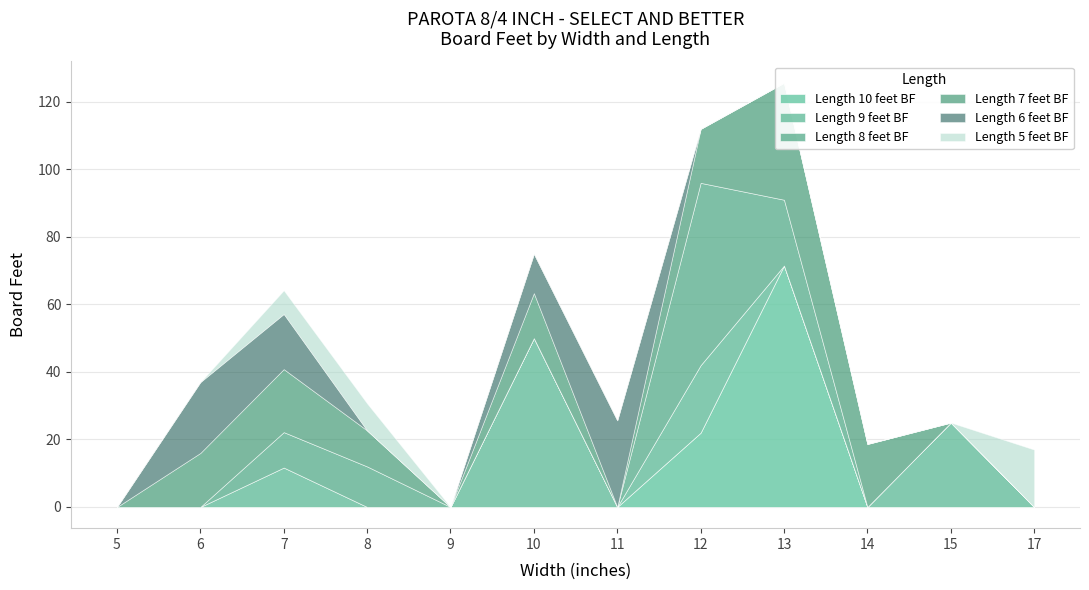

Which series has the largest total across all categories?

Length 7 feet BF